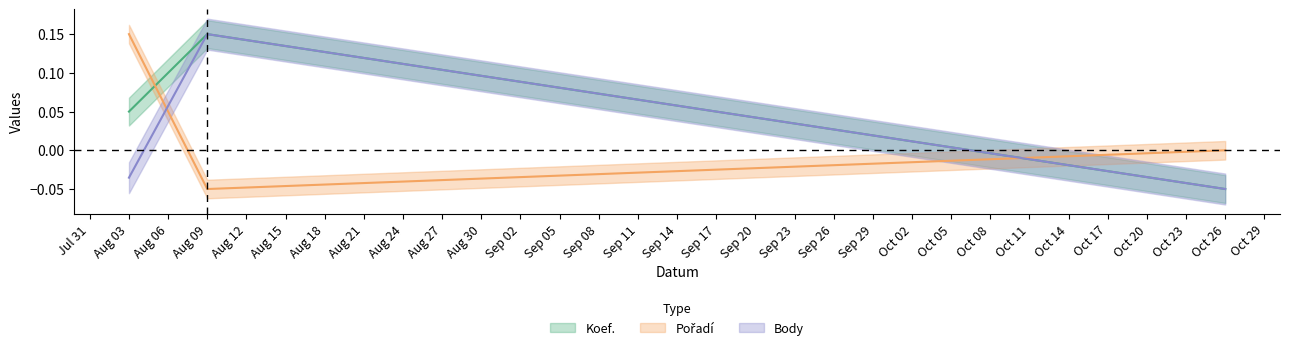

At which category does the chart reach its minimum across all series?

Oct 26